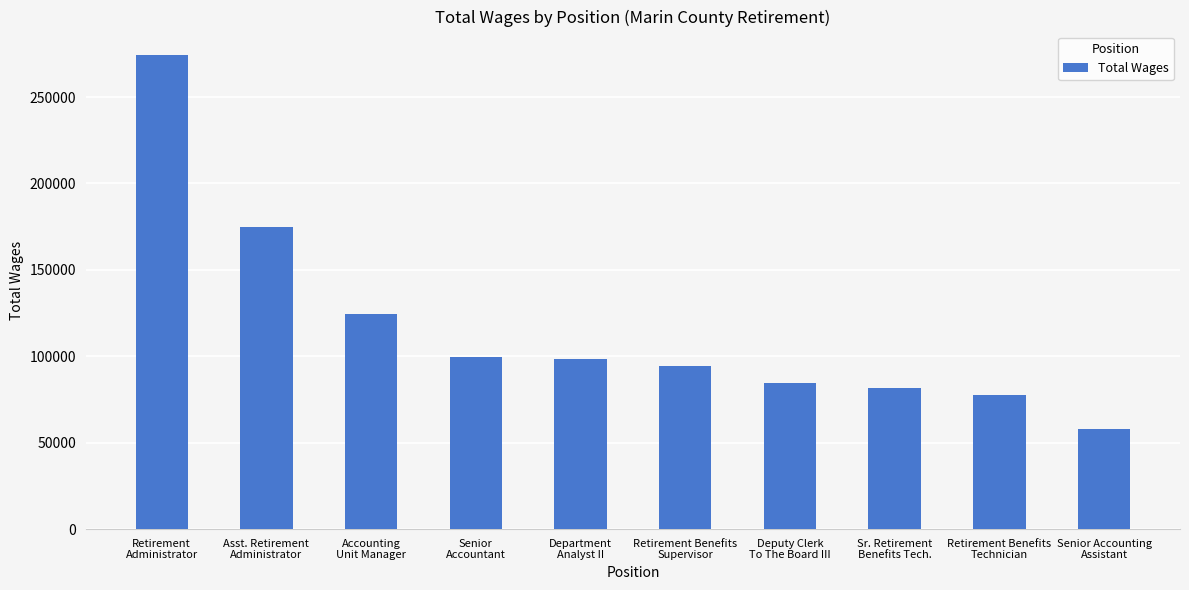

What is the smallest value displayed?

58137